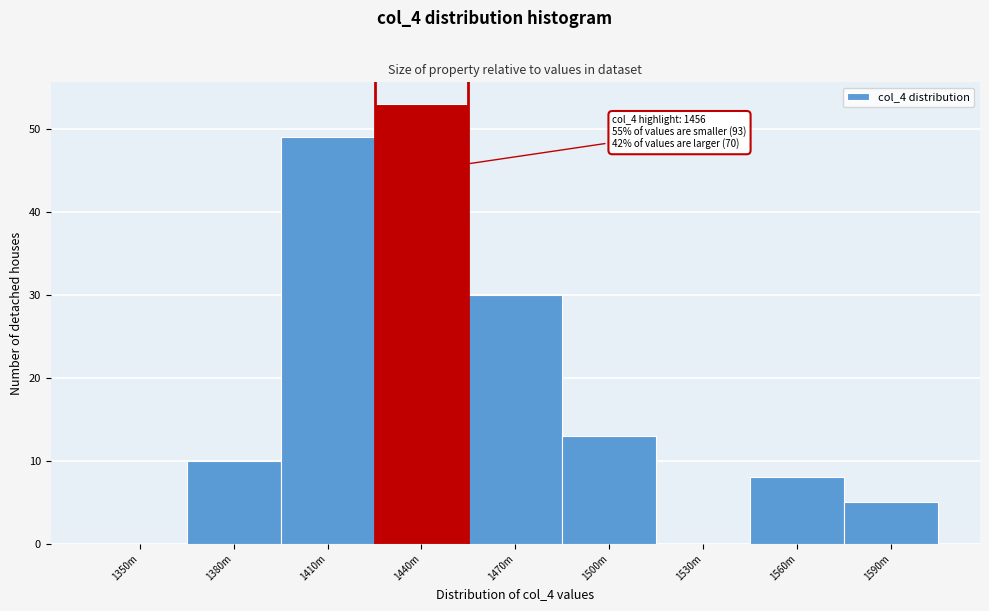

Reading left to right, list all the values displayed in this chart.

1350m=0	1380m=10	1410m=49	1440m=53	1470m=30	1500m=13	1530m=0	1560m=8	1590m=5